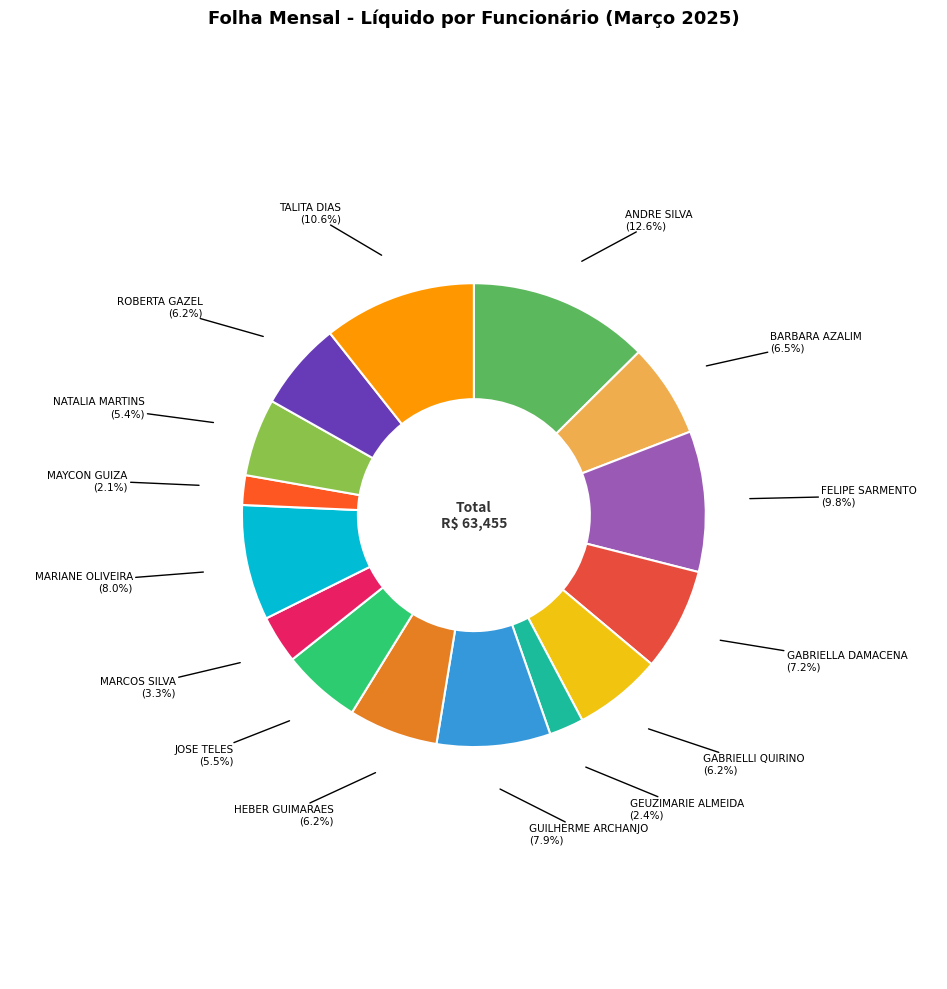

How many slices are in this pie chart?

15